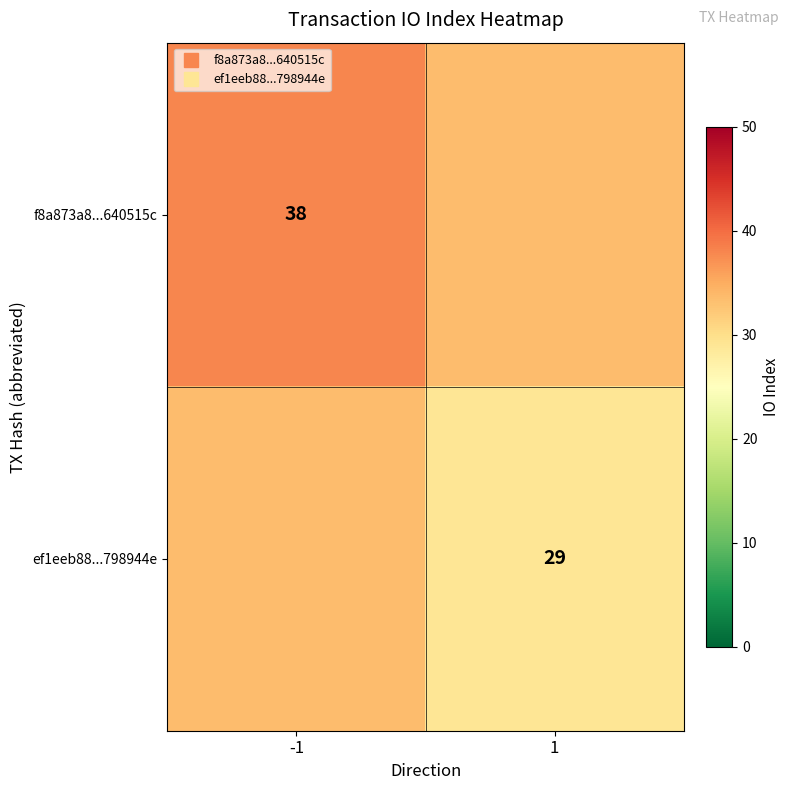

List the labels in order of f8a873a8...640515c value, largest first.

-1, 1